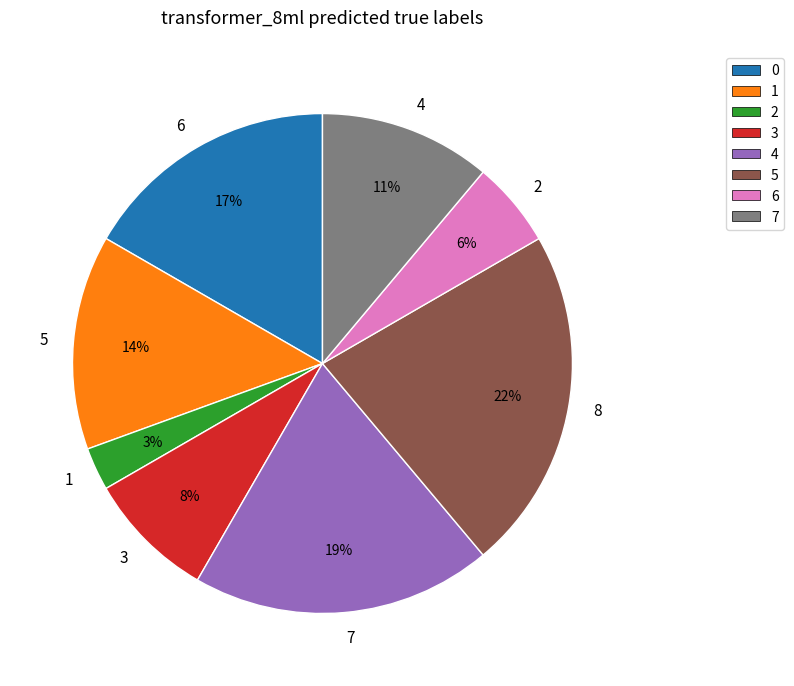

To the nearest percent, what is the difference between the largest and smallest slice percentages?

19%